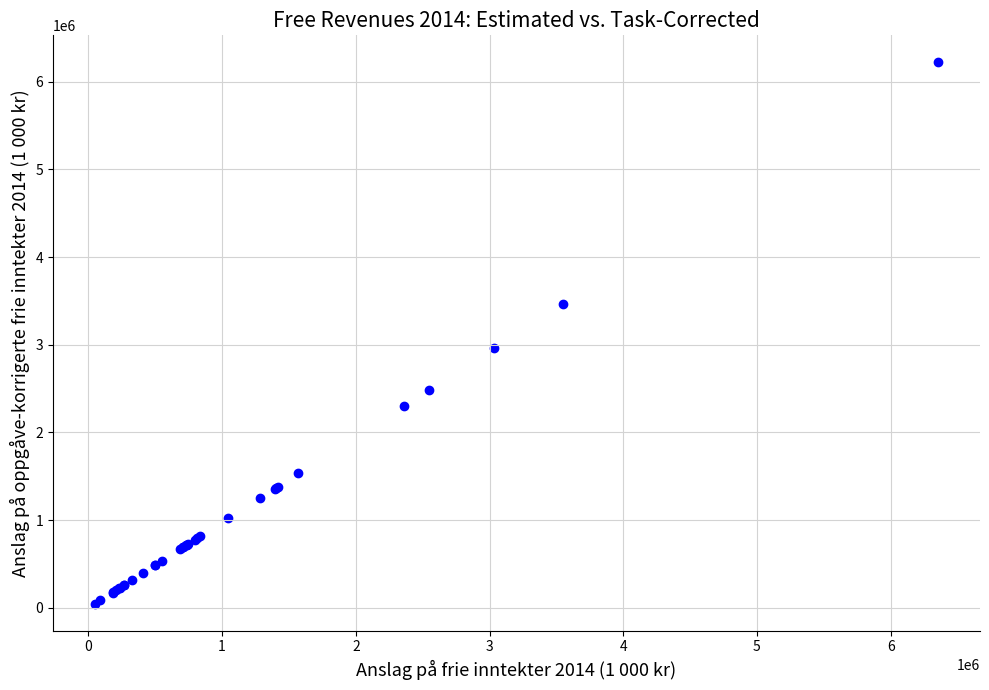

What Y value in the scatter plot is closest to 3134035?

2966371.0